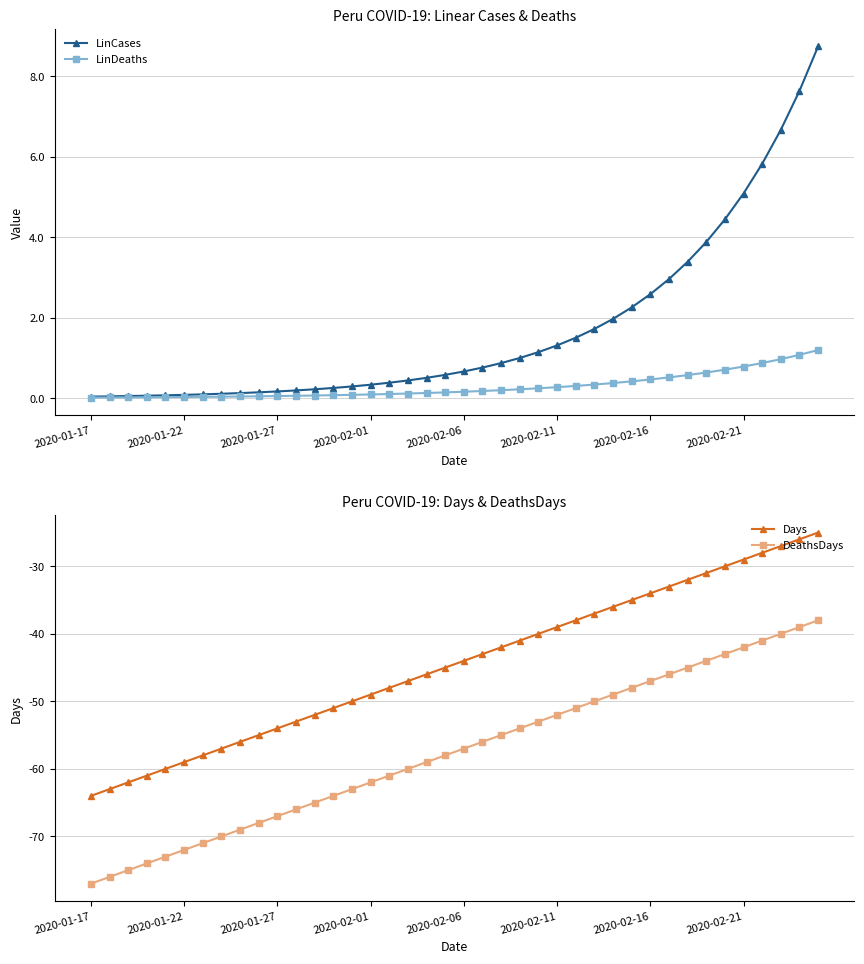

What is the smallest value displayed?

-77.0